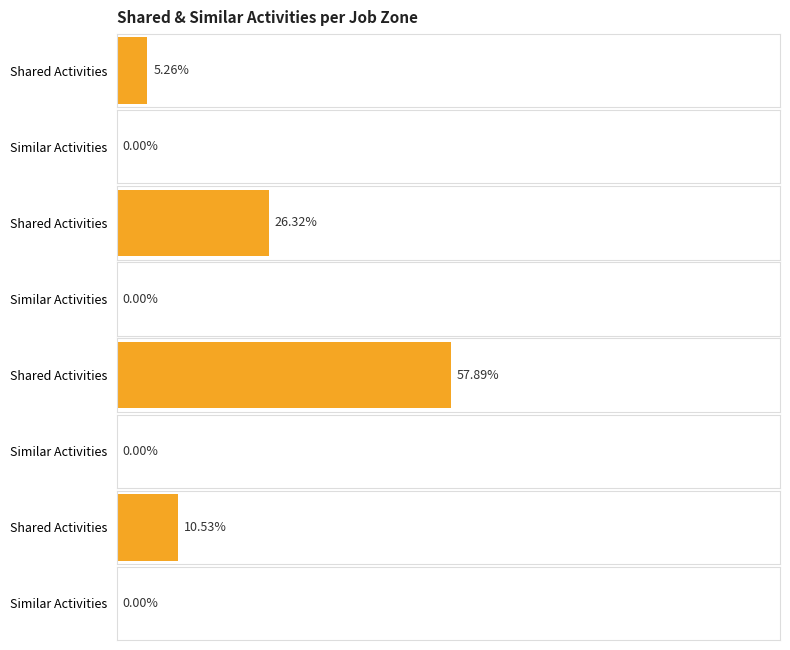

At Robotics Engineers, list the series in order from largest to smallest.

Shared Activities, Similar Activities